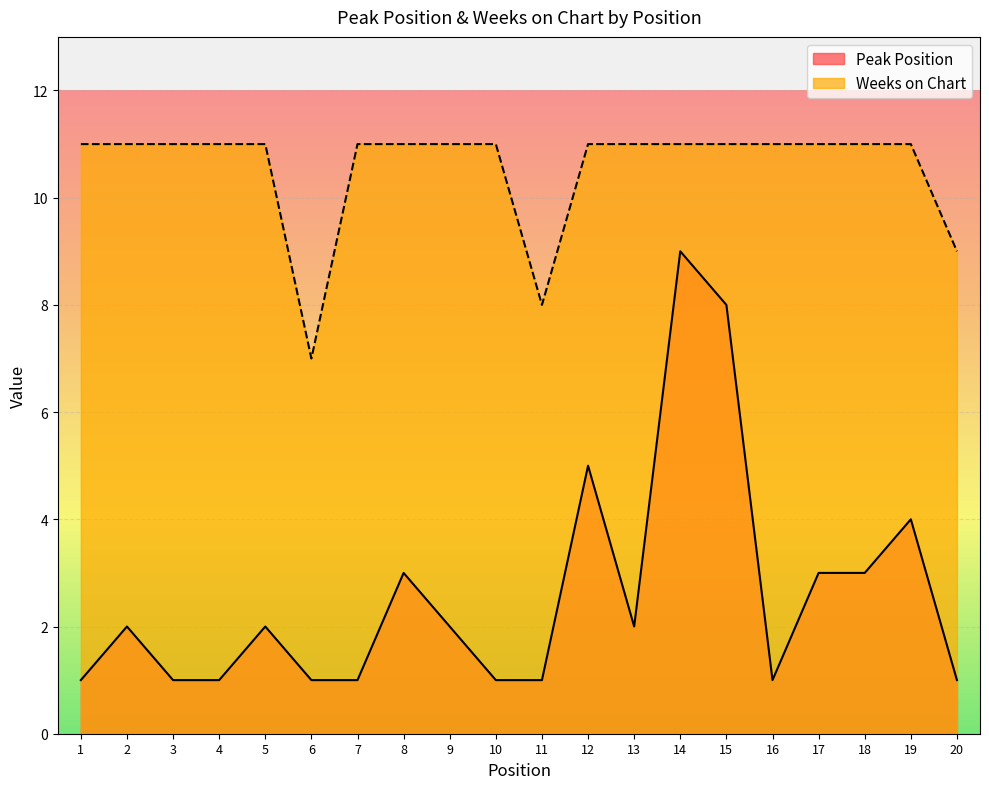

Where is the first local minimum for Weeks on Chart?

6